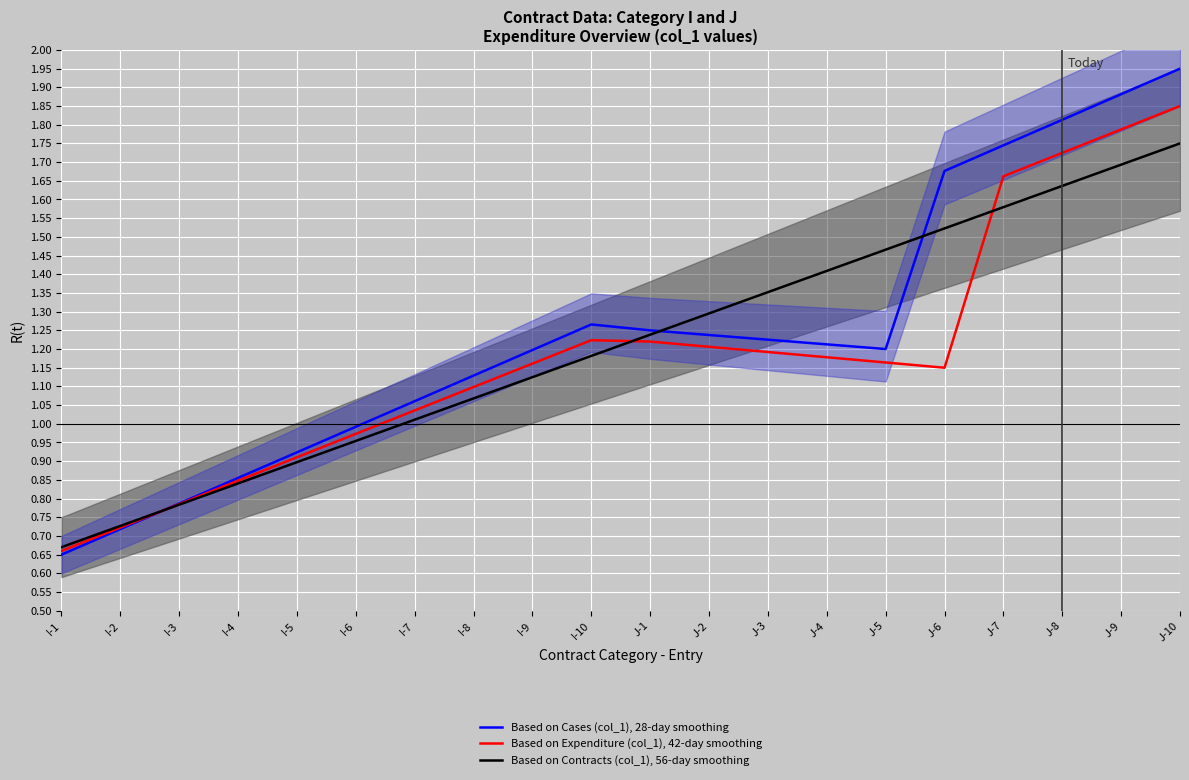

Rank the series by their maximum value, from lowest to highest.

Based on Contracts (col_1), 56-day smoothing, Based on Expenditure (col_1), 42-day smoothing, Based on Cases (col_1), 28-day smoothing